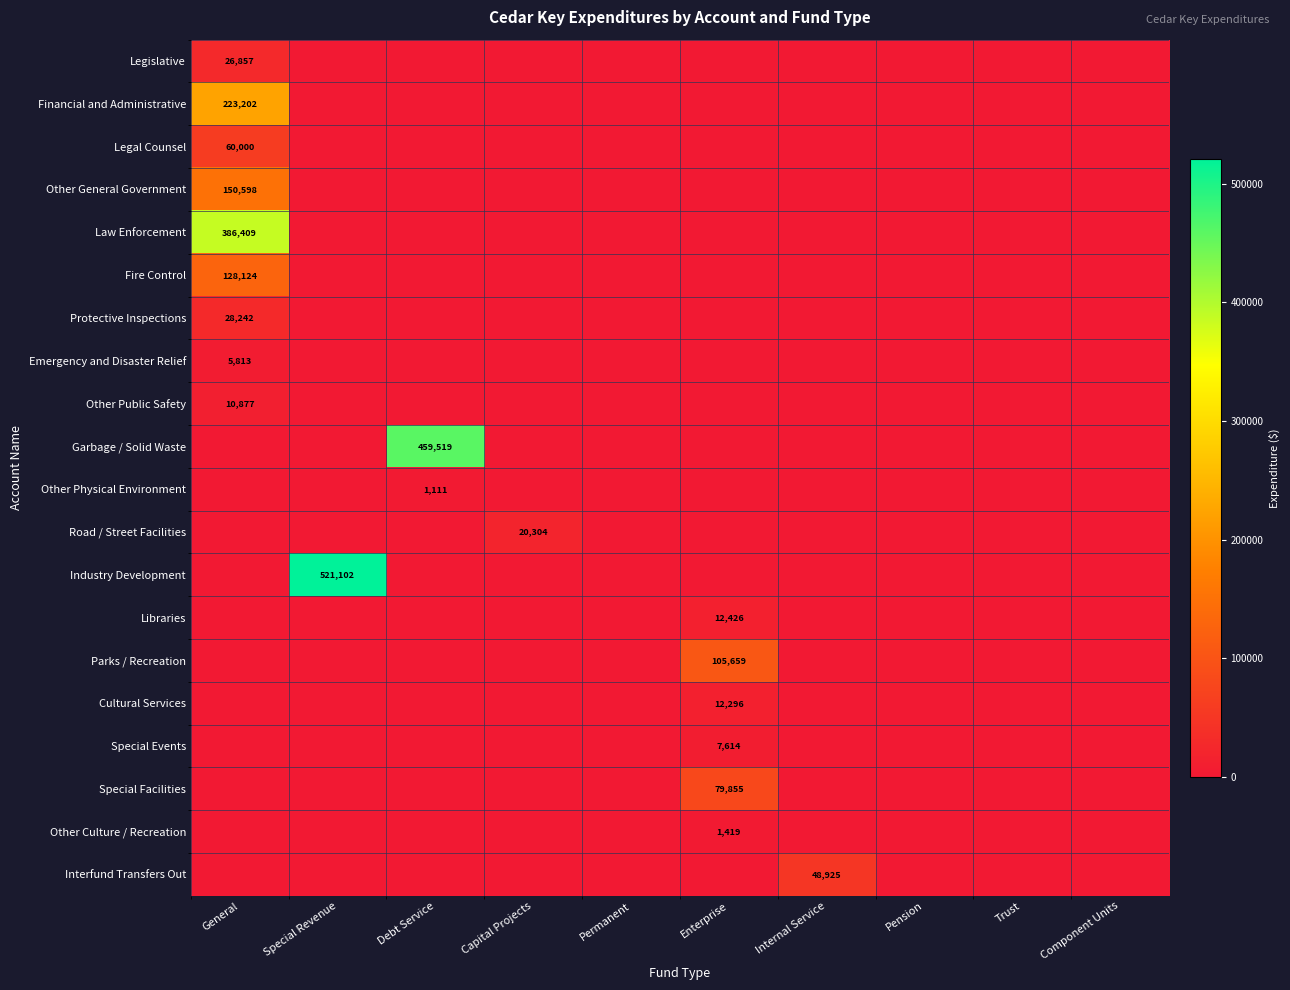

The value of Special Events at Enterprise is 7614. True or false?

True